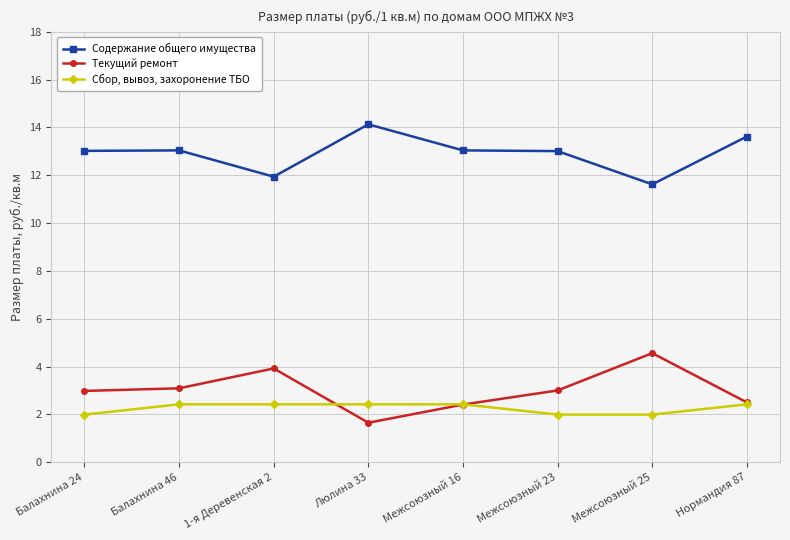

True or false: Текущий ремонт and Содержание общего имущества cross at least once.

False